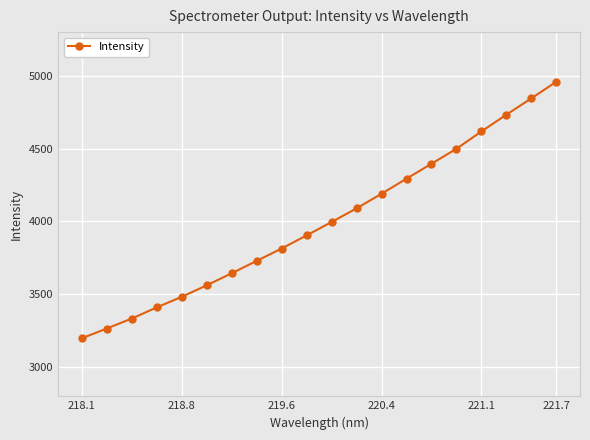

What is the greatest value displayed?

4959.1